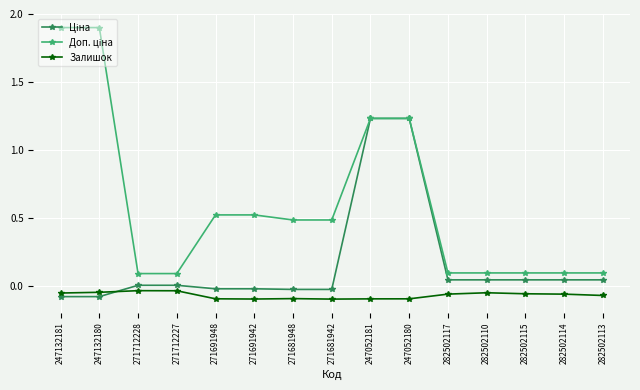

What is the label of the 13th point from the right?

271712228